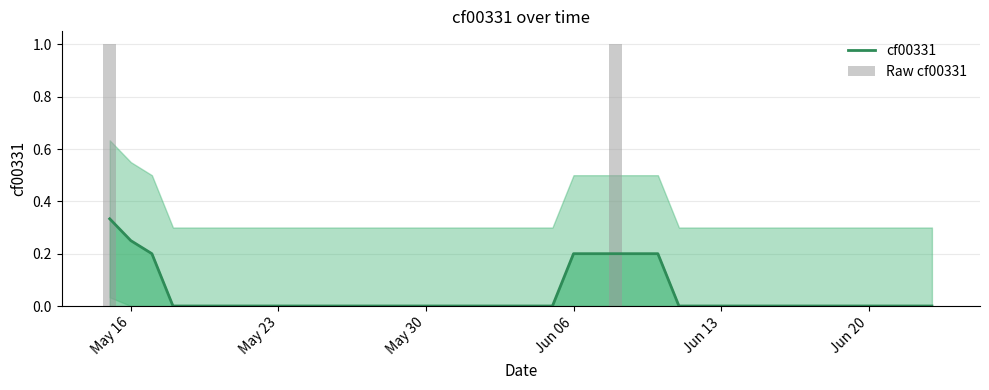

At how many categories does at least one series exceed 0?

8